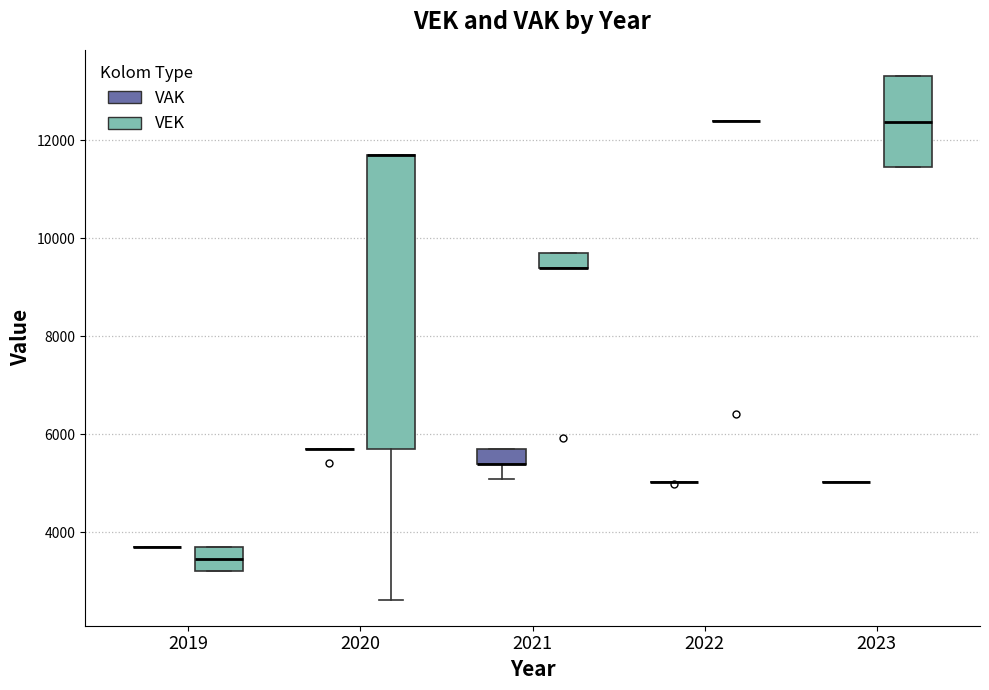

Where is the upper edge of the box for 2021 (VAK) on the y-axis? The values are not printed on the chart, so give them approximately, as read against the axis.

5800